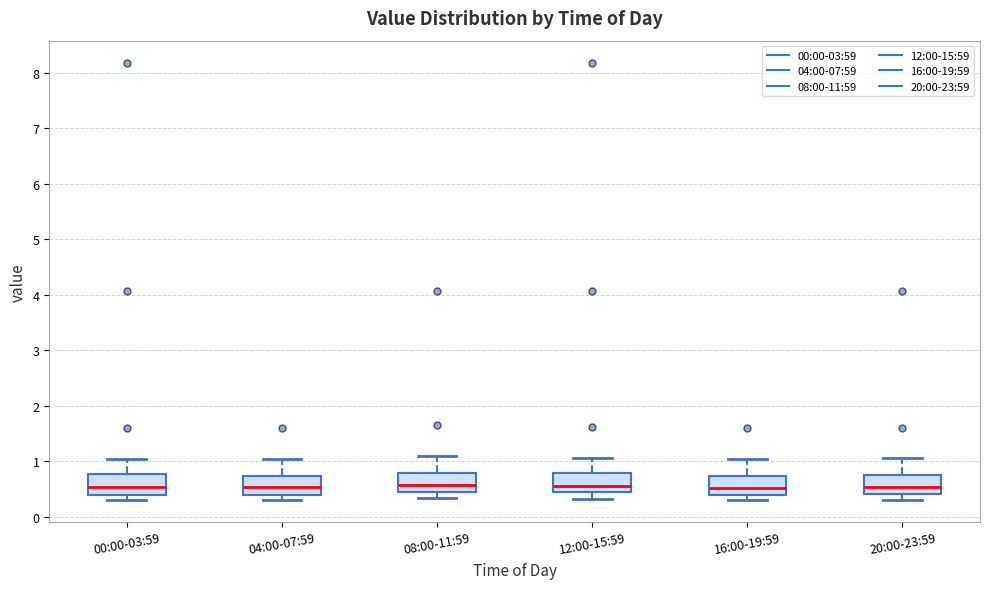

Where is the lower edge of the box for 20:00-23:59 on the y-axis? The values are not printed on the chart, so give them approximately, as read against the axis.

0.4